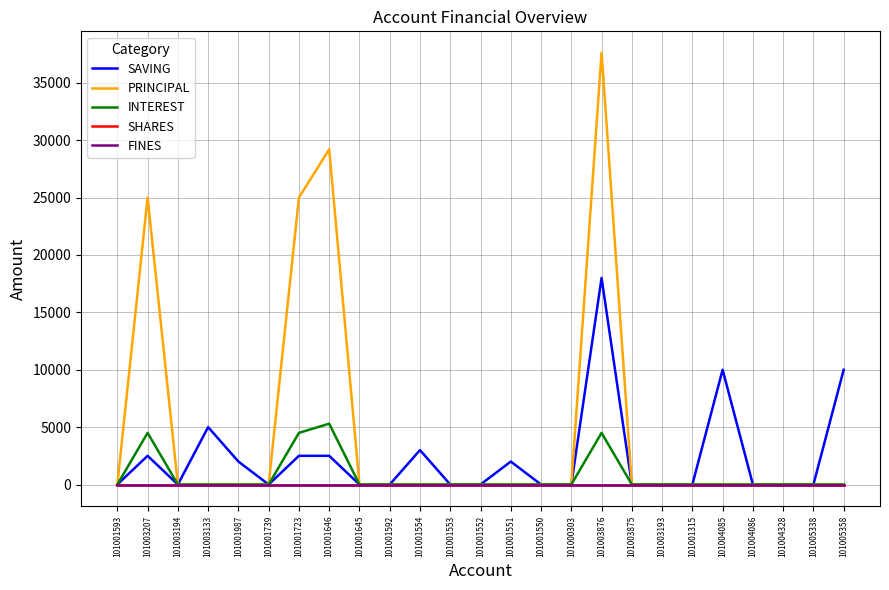

Is this an area chart (filled region under the line)?

No